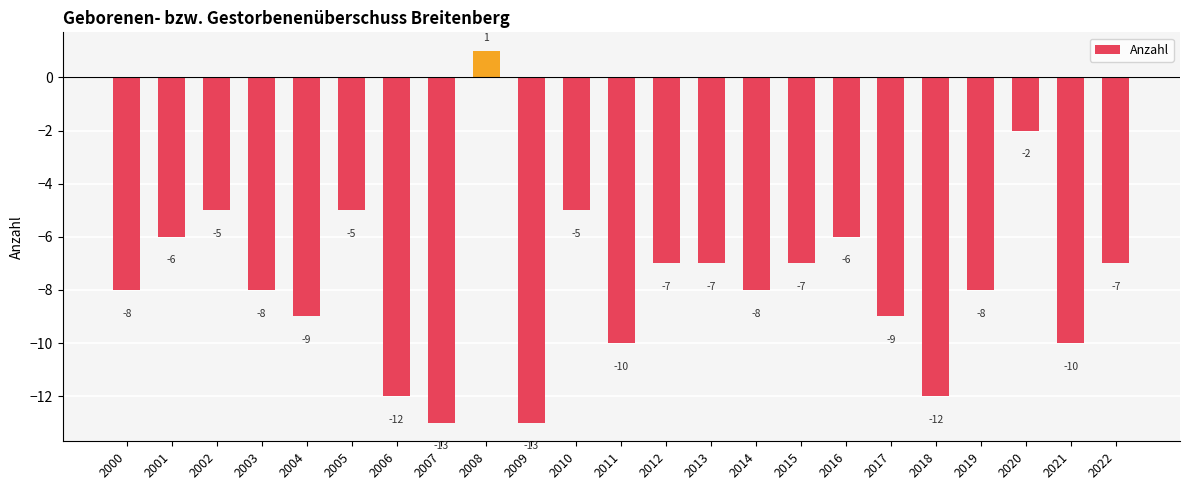

What is the difference between the values at 2016 and 2018?

6